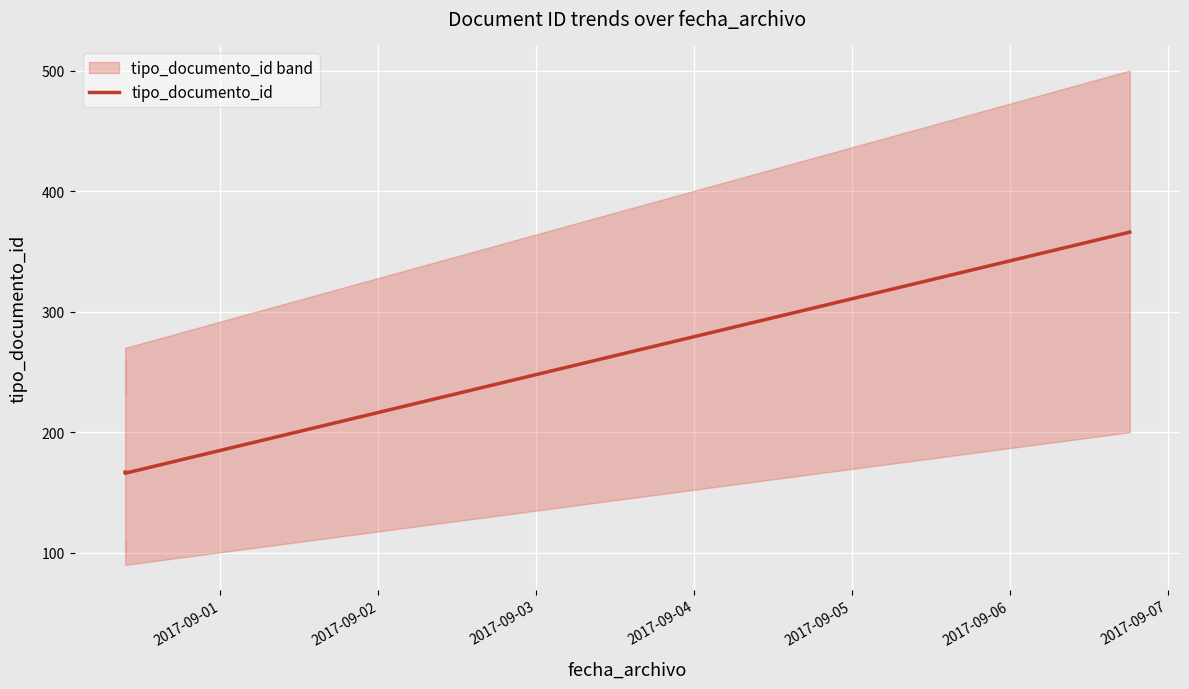

What is the maximum value for tipo_documento_id?

366